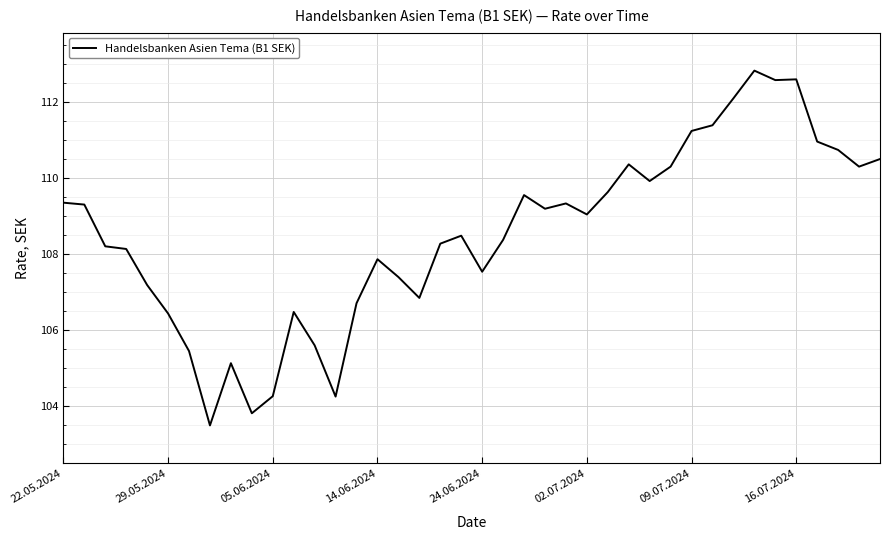

What is the maximum value shown in the chart?

112.8